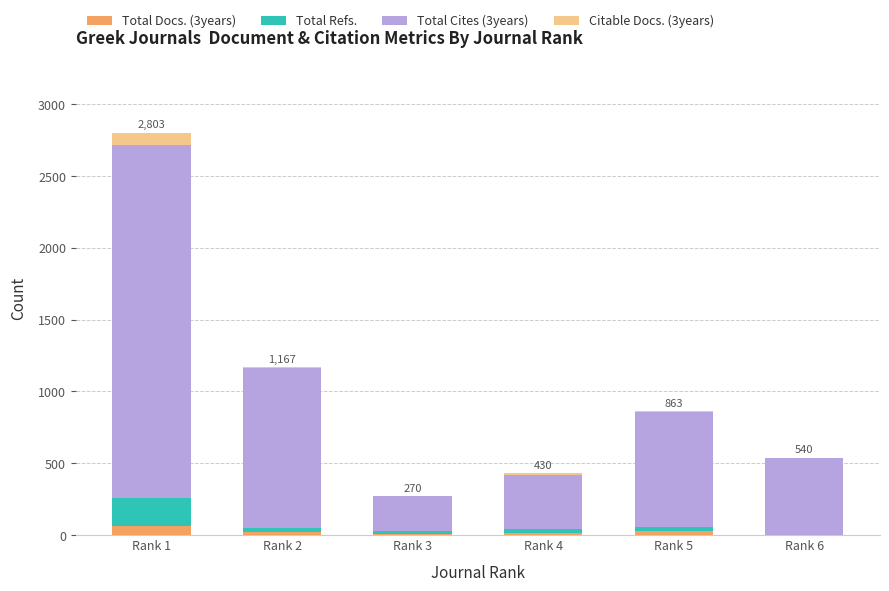

At which category is the sum across all series the highest?

Rank 1